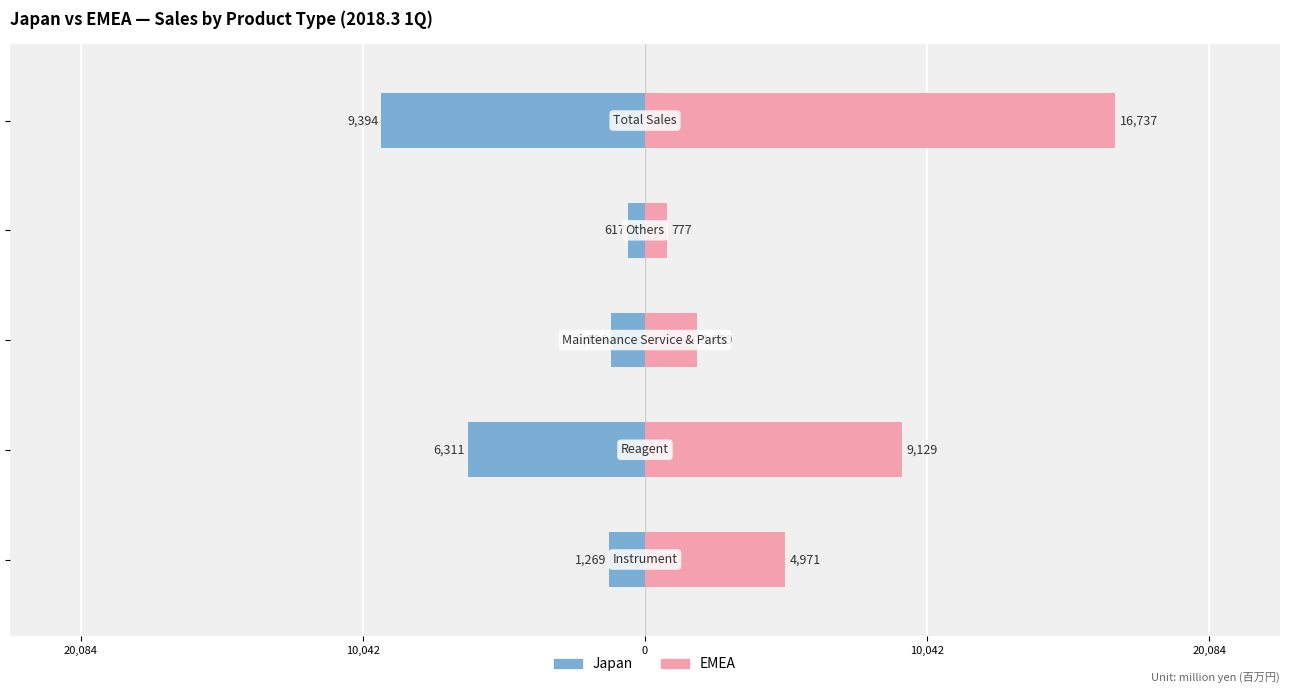

Are the bars grouped side by side (vs. stacked)?

Yes